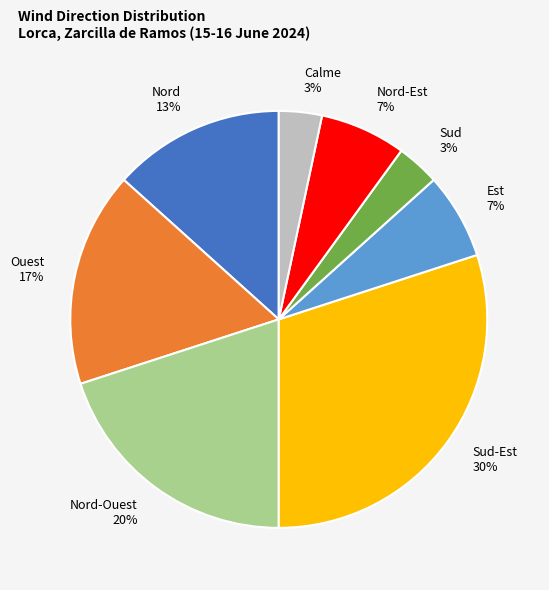

True or false: Calme accounts for 3% of the total.

True